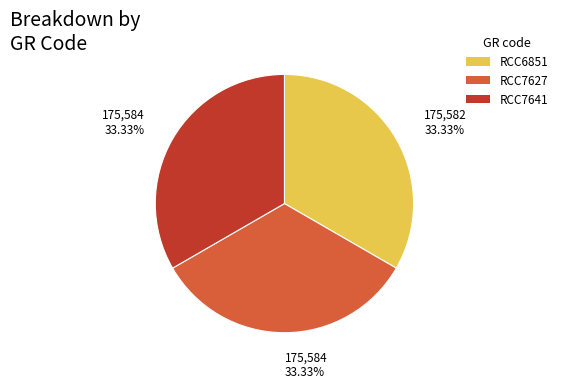

Is there any slice that represents more than half of the pie?

No